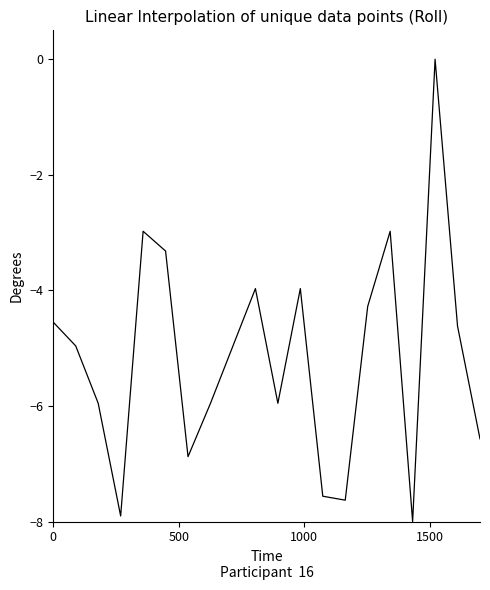

How many data points are above -4?

6